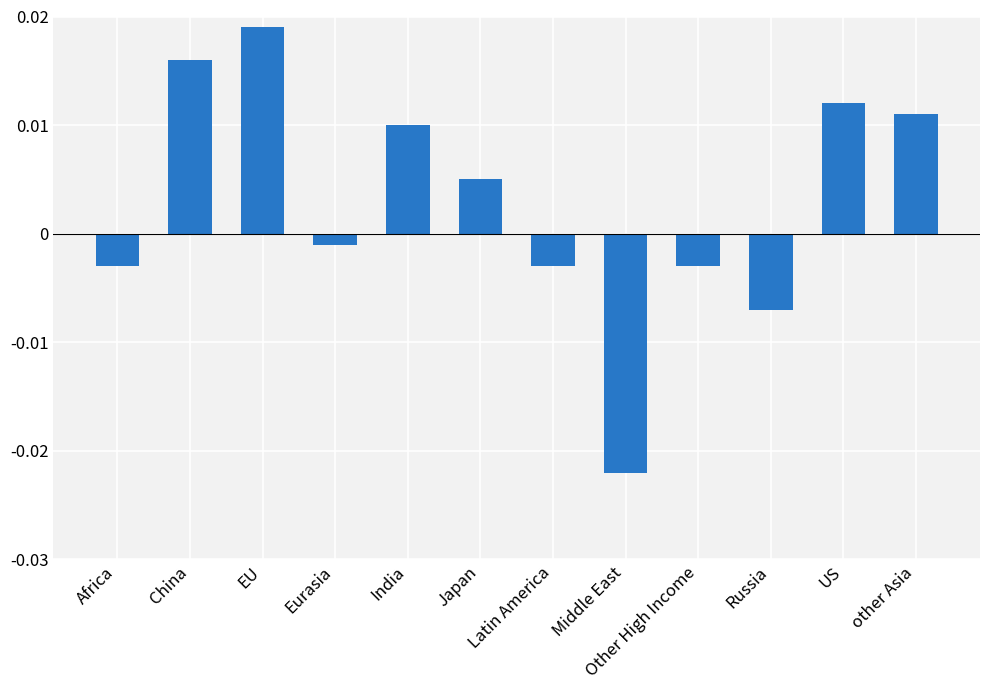

How many values are below zero?

6